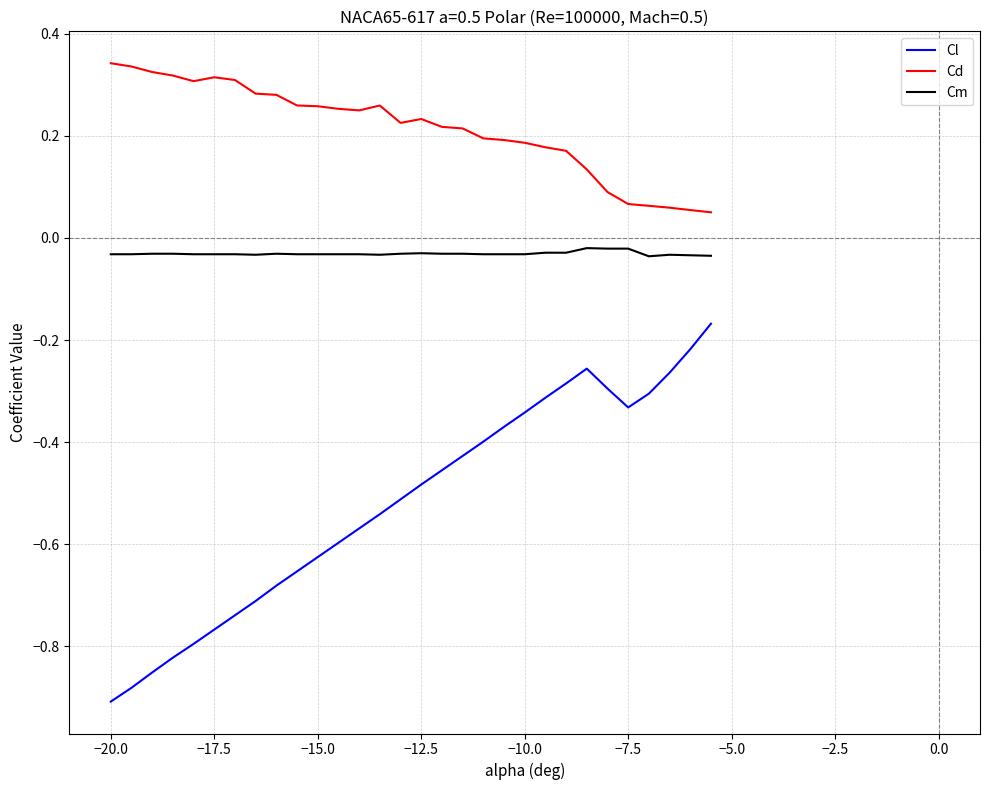

List the series in order of their overall mean, highest first.

Cd, Cm, Cl